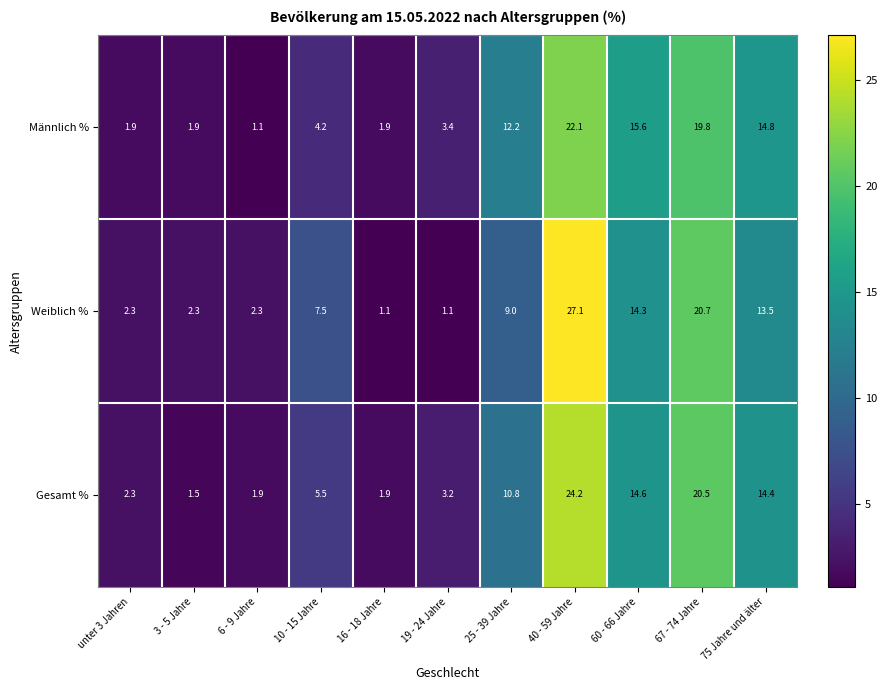

Rank the series by their maximum value, from highest to lowest.

Weiblich %, Gesamt %, Männlich %